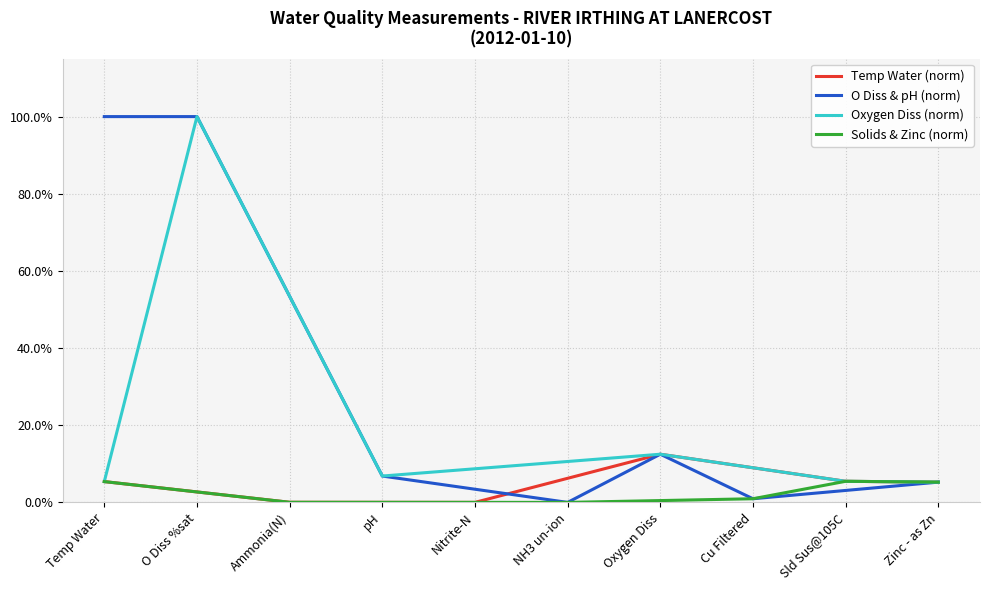

Which series has the widest spread of values?

O Diss & pH (norm)